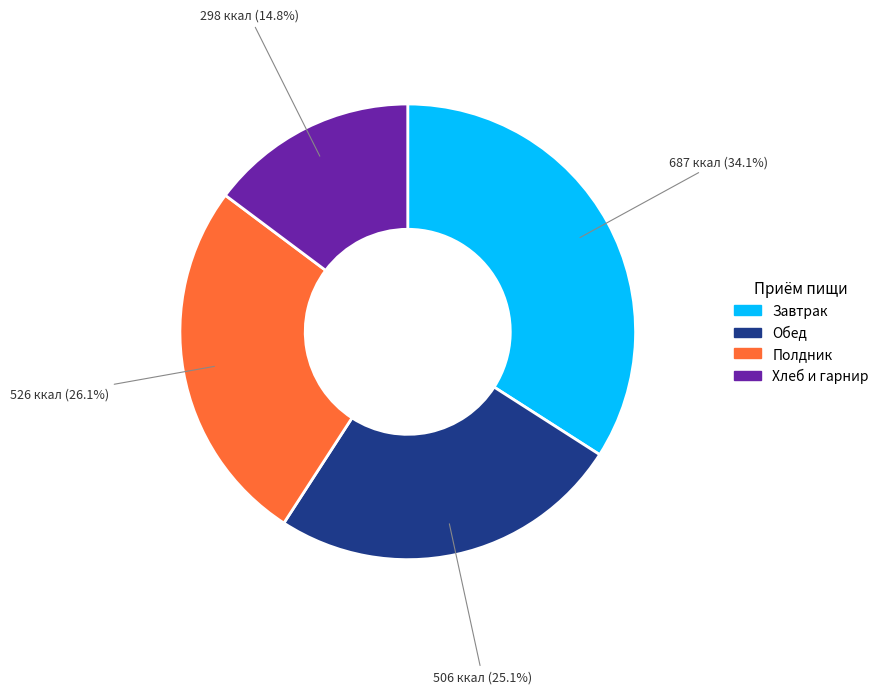

Does any single category account for the majority?

No